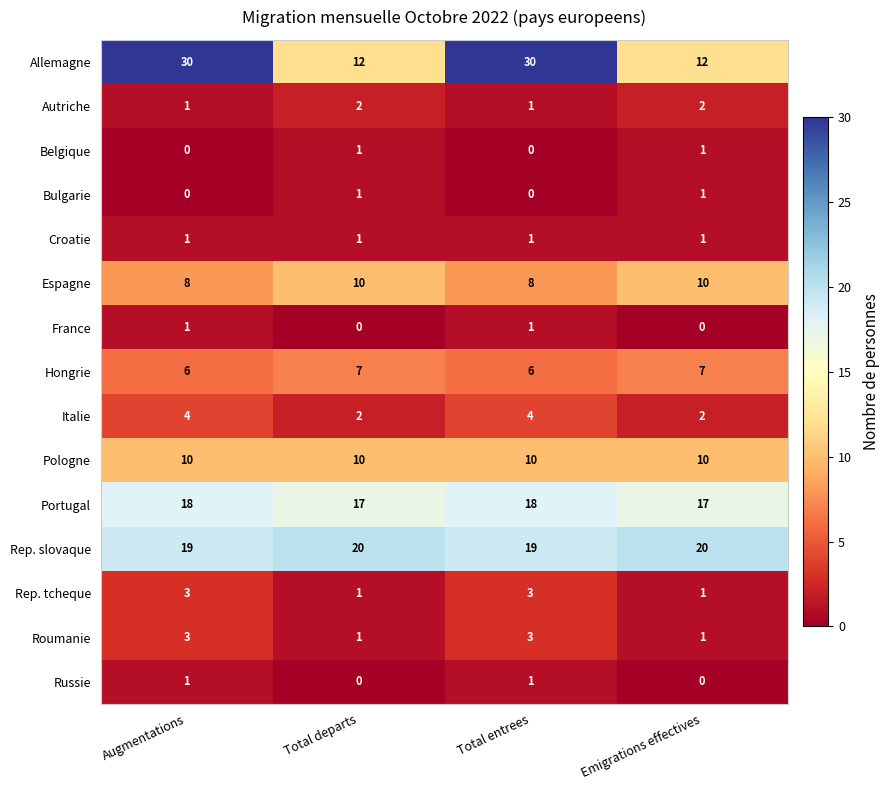

Read the Espagne value at Total entrees.

8